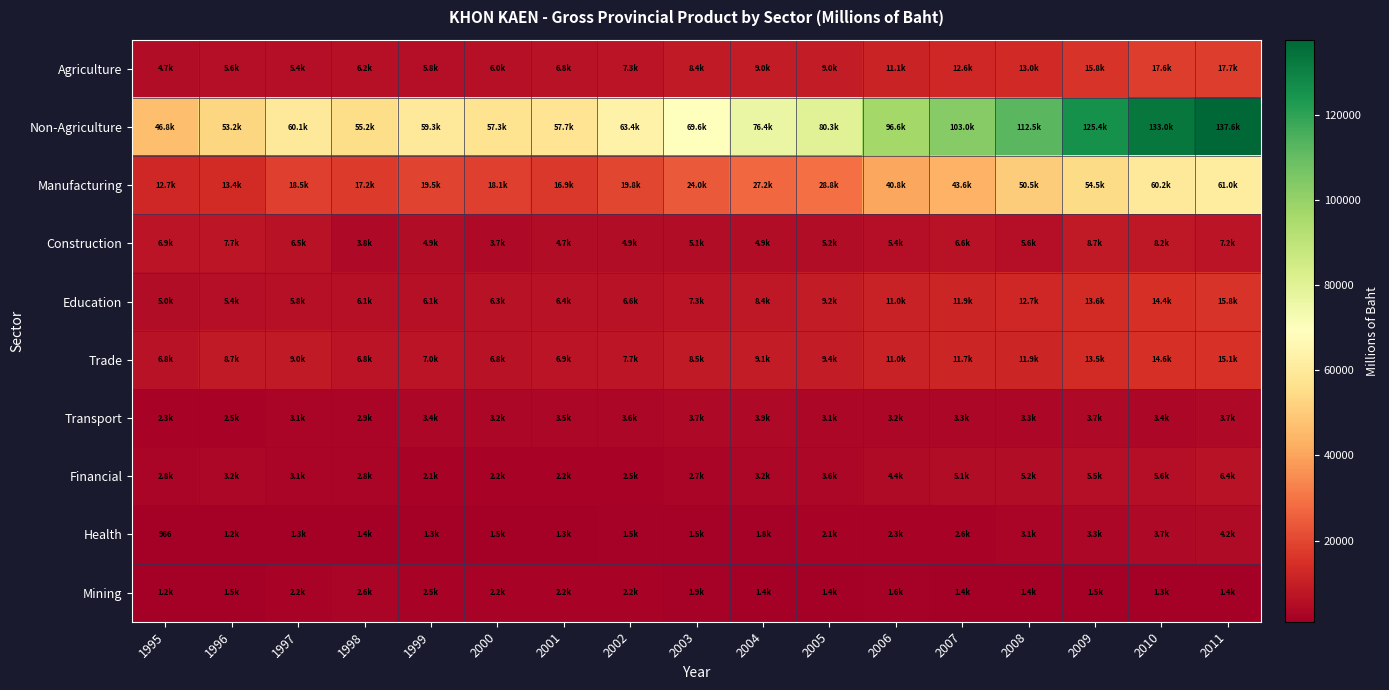

Which series has the widest spread of values?

Non-Agriculture